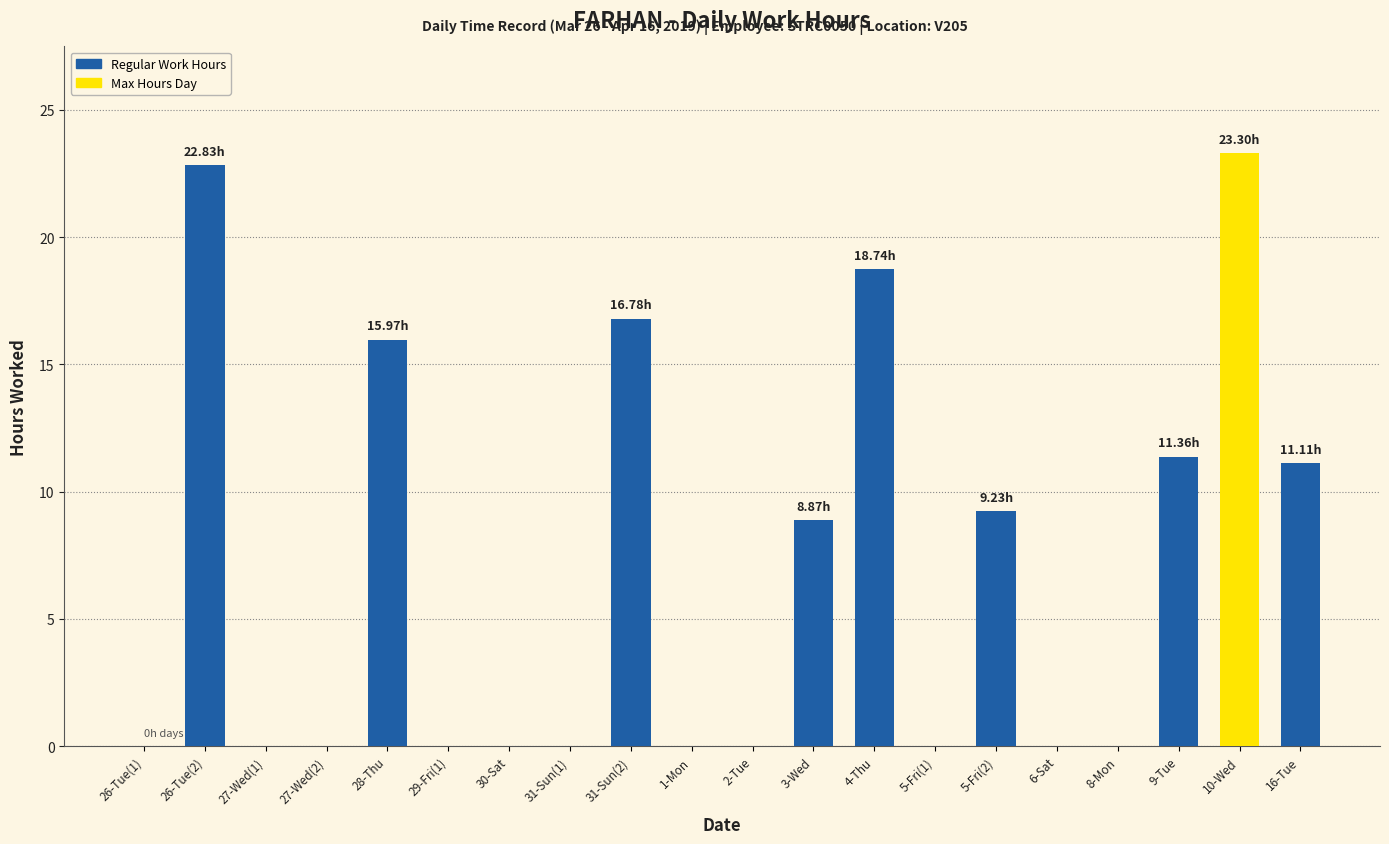

Reading left to right, list all the values displayed in this chart.

0.0	22.8	0.0	0.0	16.0	0.0	0.0	0.0	16.8	0.0	0.0	8.9	18.7	0.0	9.2	0.0	0.0	11.4	23.3	11.1